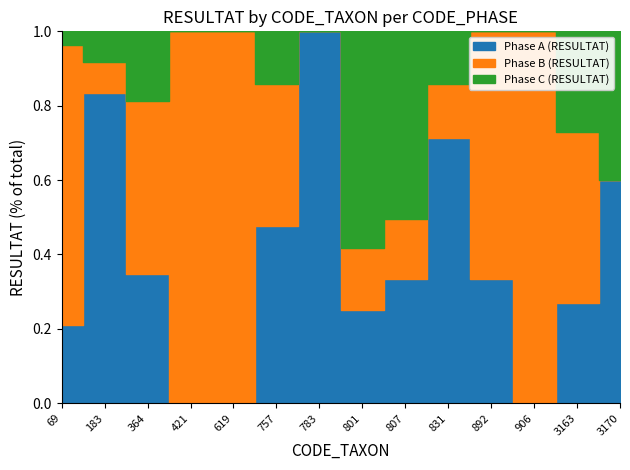

After their last crossing, which series has the higher values: Phase A (RESULTAT) or Phase B (RESULTAT)?

Phase A (RESULTAT)